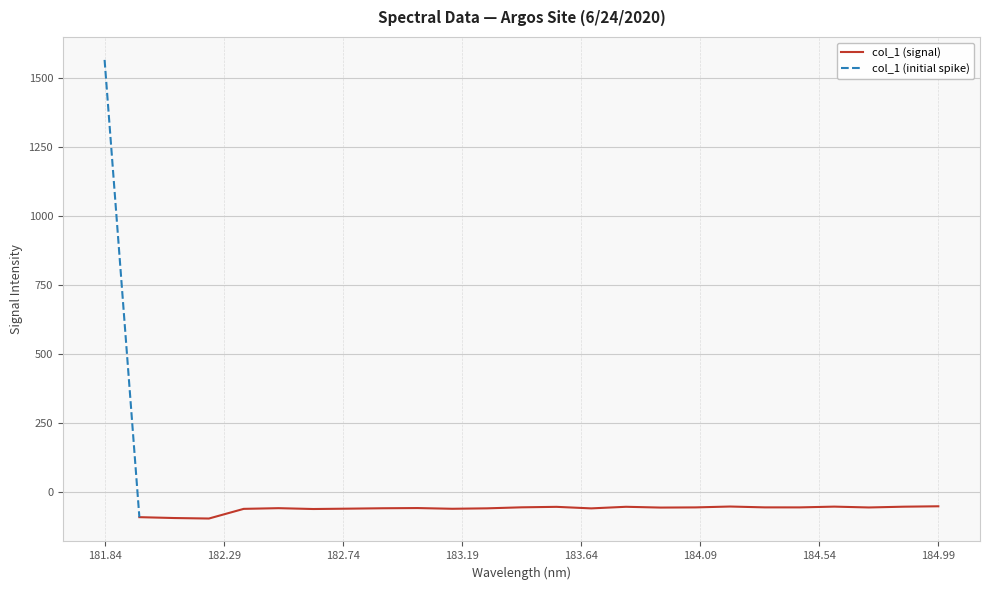

Reading left to right, list all the values displayed in this chart.

1566.0	-91.2	-94.4	-96.1	-61.1	-58.6	-61.7	-60.4	-58.9	-58.2	-60.8	-59.2	-55.5	-53.8	-59.4	-53.6	-56.5	-55.8	-52.7	-55.7	-55.8	-53.0	-56.1	-53.3	-51.8